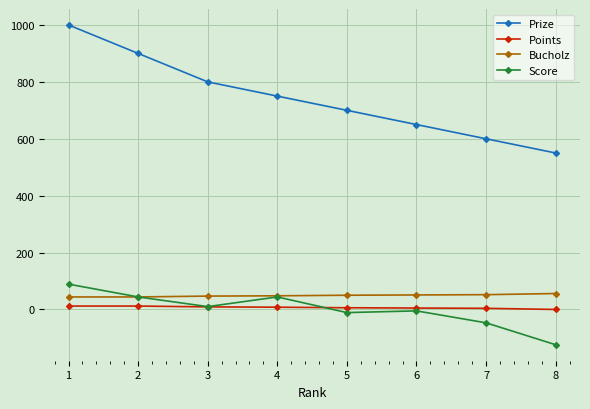

What is the sum of all Prize values?

5950